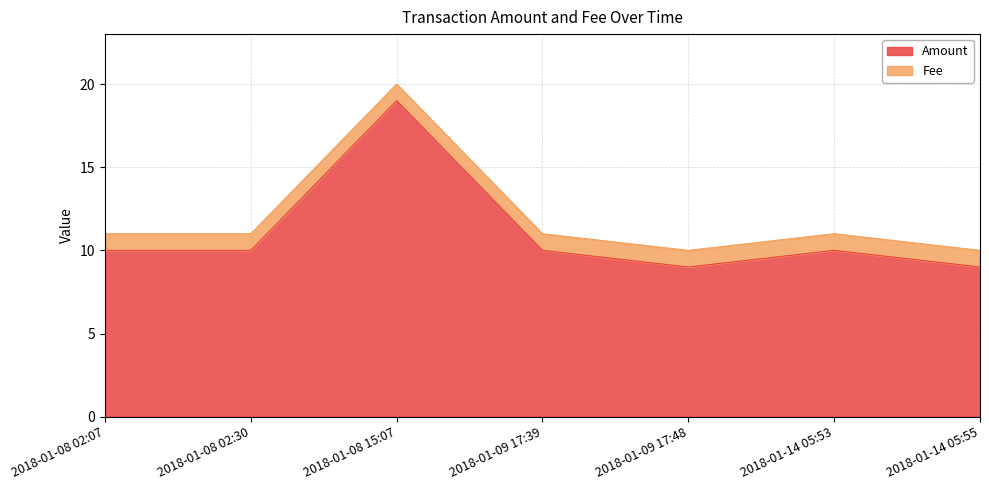

How many data points does each series have?

7